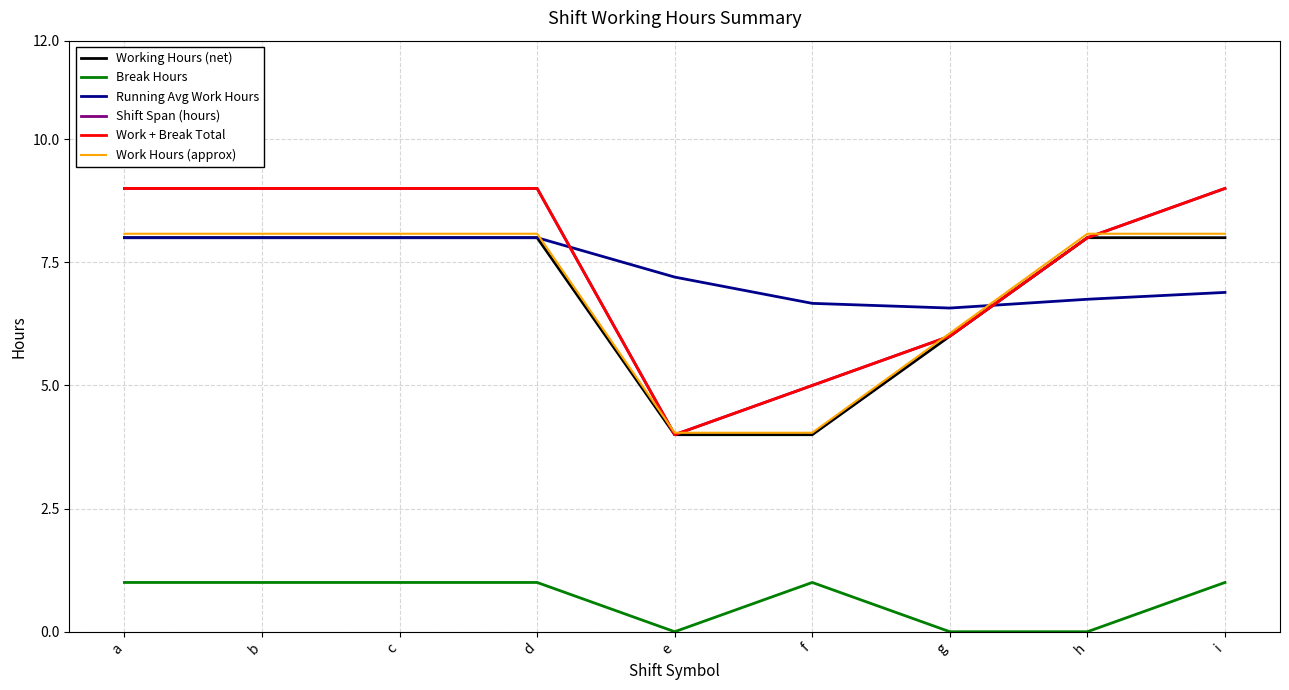

Does the chart have visible grid lines?

Yes